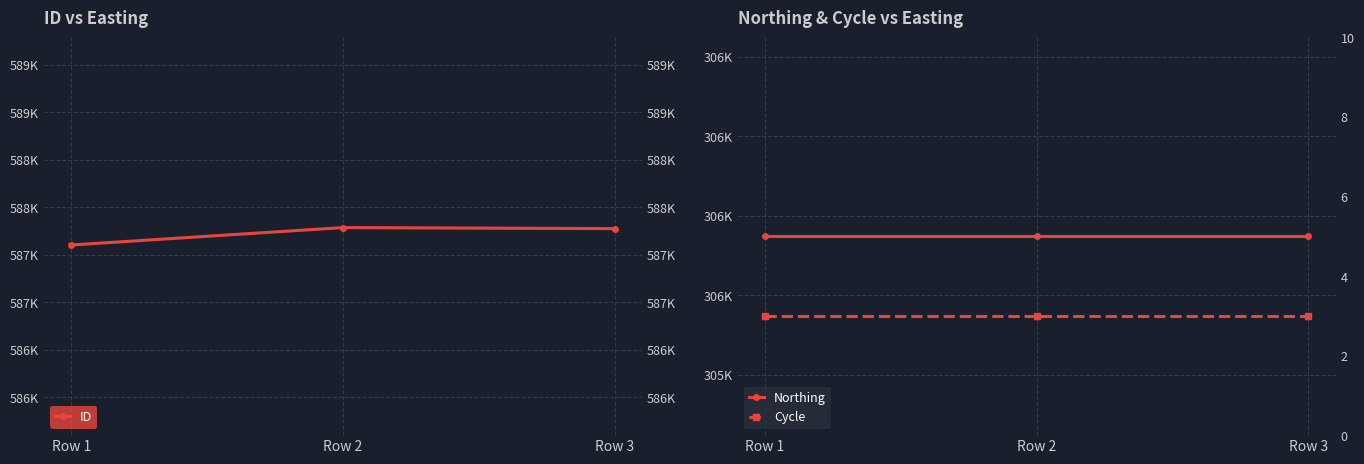

Reading right to left, extract all data points from this chart.

ID: Row 3=587776	Row 2=587787	Row 1=587604
Northing: Row 3=306148	Row 2=306148	Row 1=306148
Cycle: Row 3=3	Row 2=3	Row 1=3